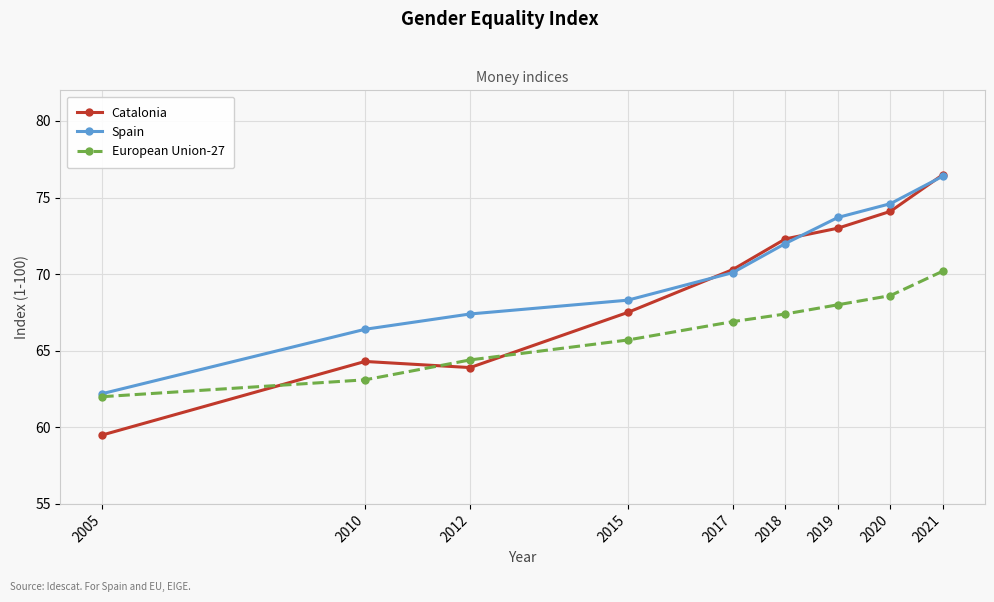

True or false: Catalonia and Spain intersect in this chart.

True